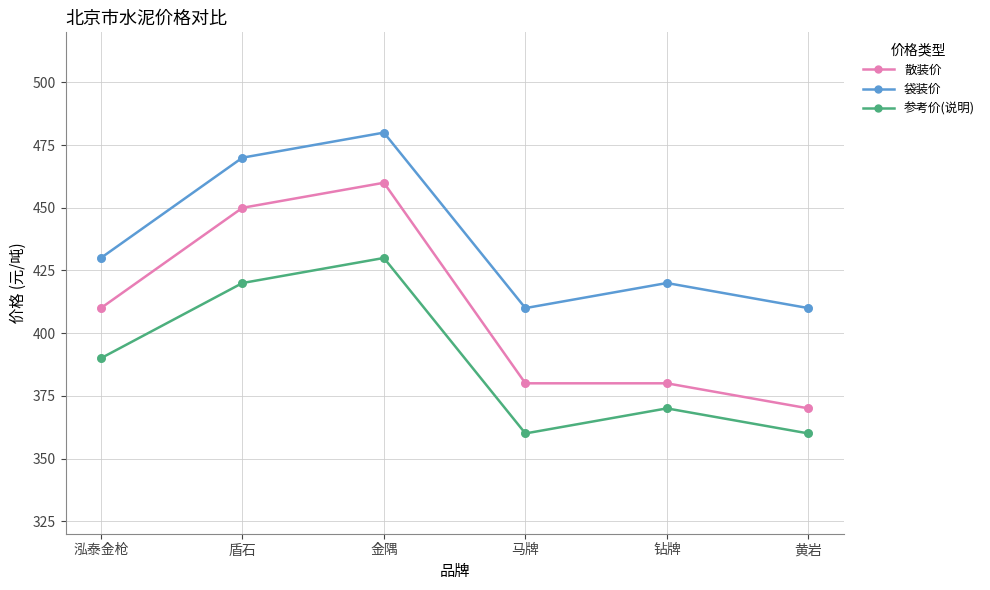

What are all the series names shown in the legend?

散装价, 袋装价, 参考价(说明)